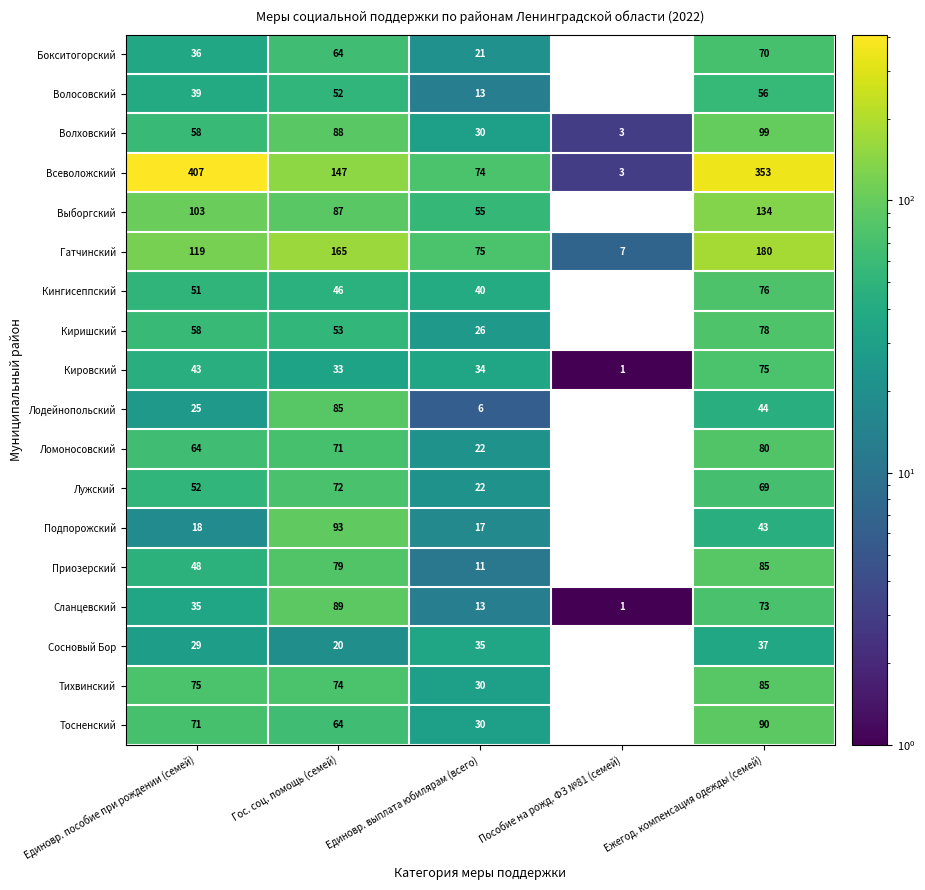

At which label does Кировский first exceed 34?

Единовр. пособие при рождении (семей)